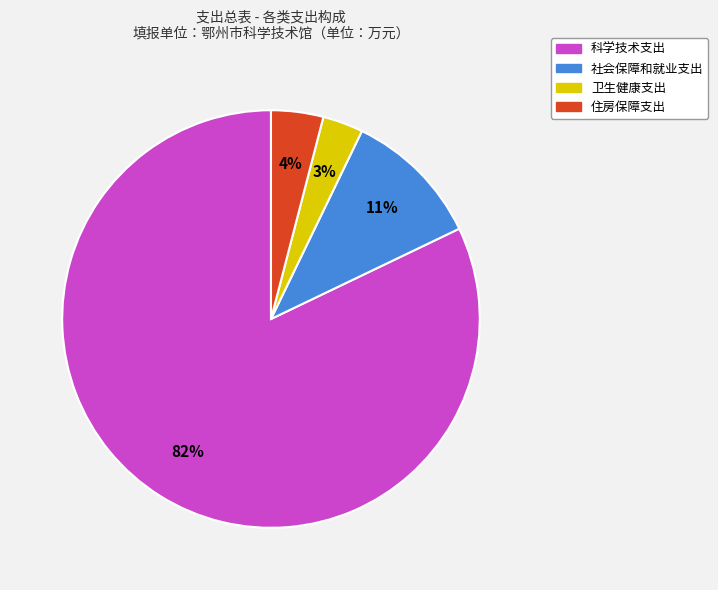

To the nearest percent, what is the average slice percentage?

25%